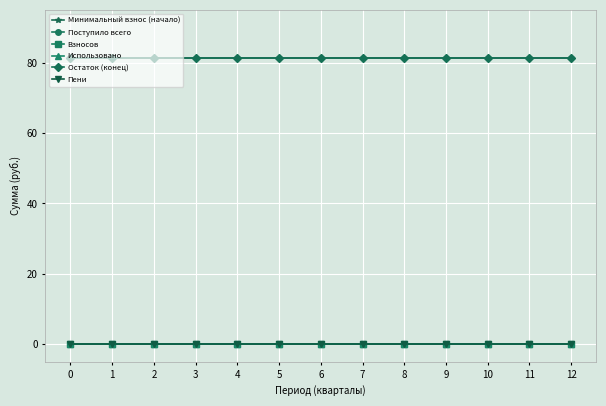

What is the difference between the highest and lowest values at 8?

81.5